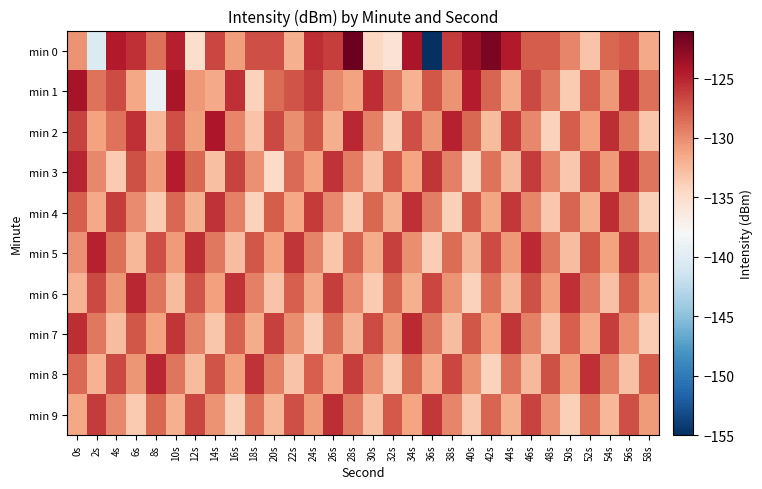

What is the spread (max minus min) of values at 14s?

9.0